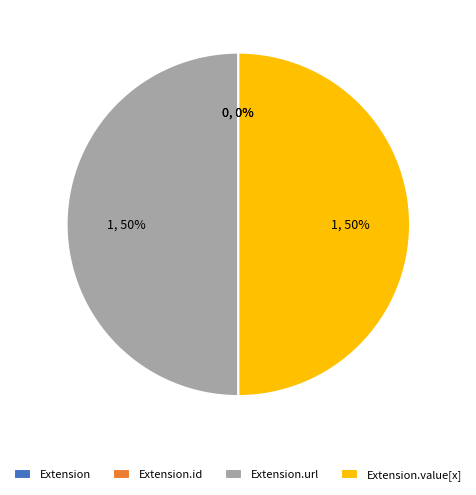

Does Extension.url represent more than half of the total?

No